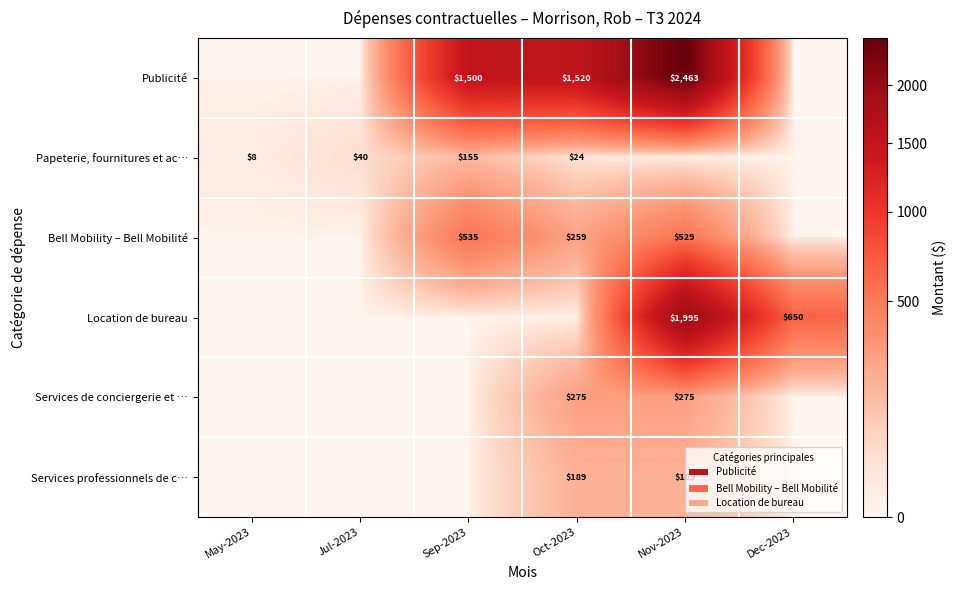

The Bell Mobility – Bell Mobilité series shows 93 at Oct-2023. True or false?

False